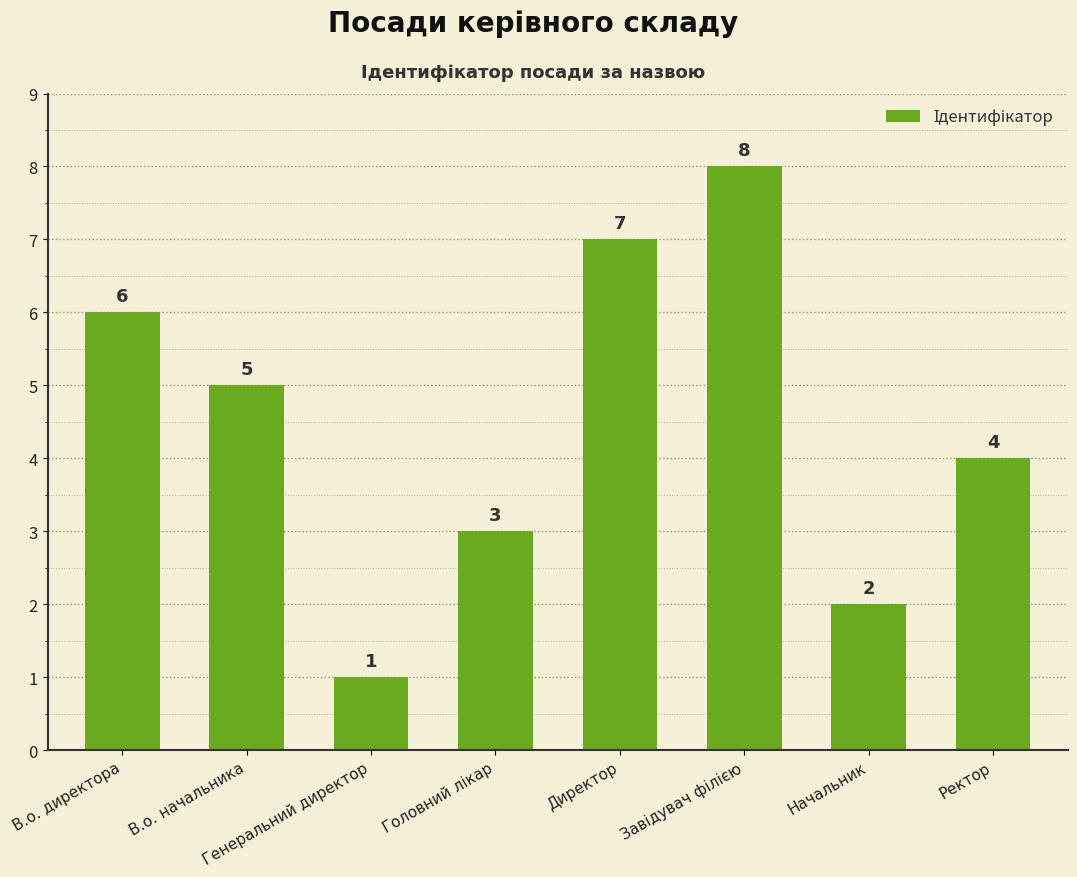

What is the greatest value displayed?

8